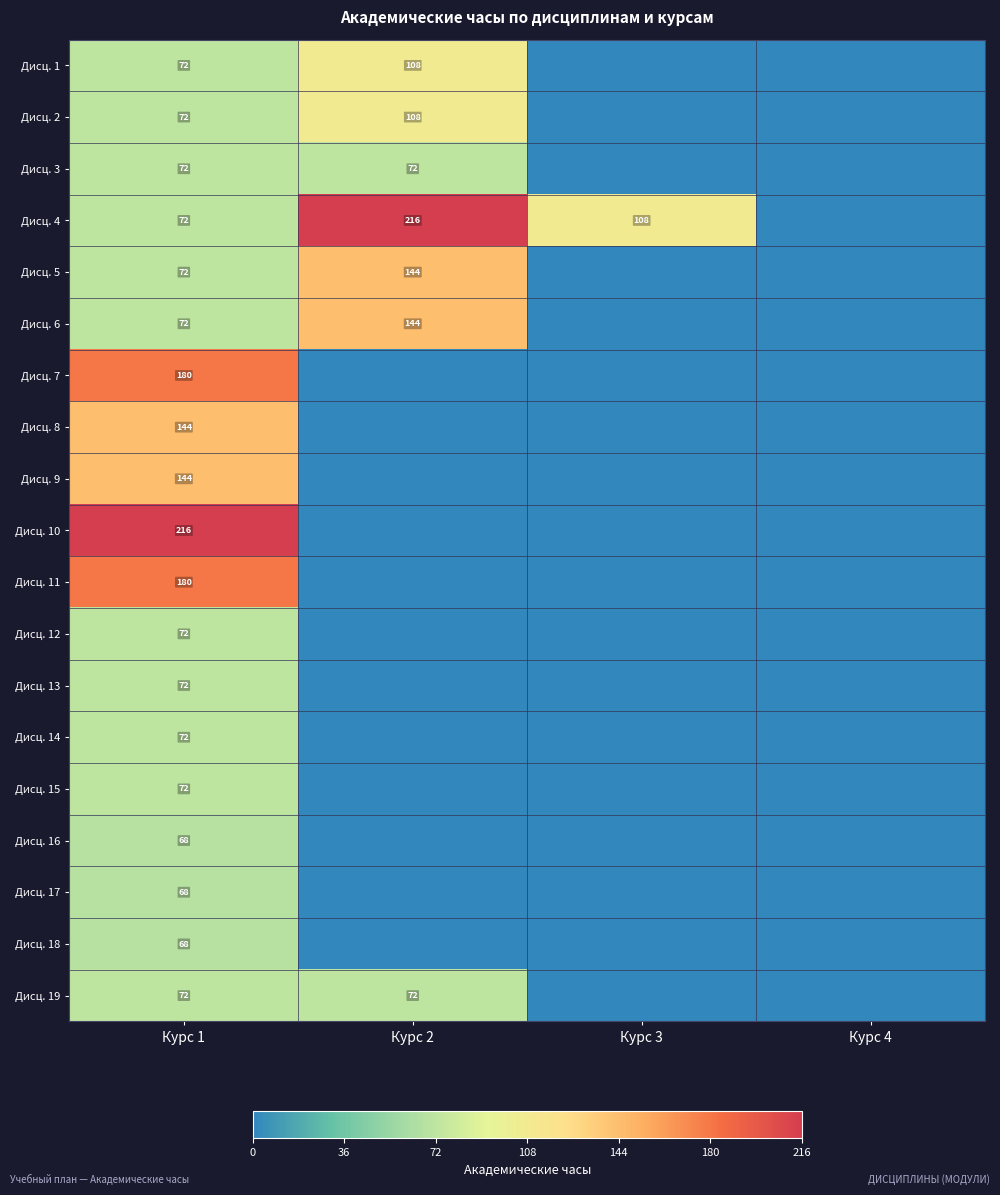

How many distinct data groups are displayed?

19